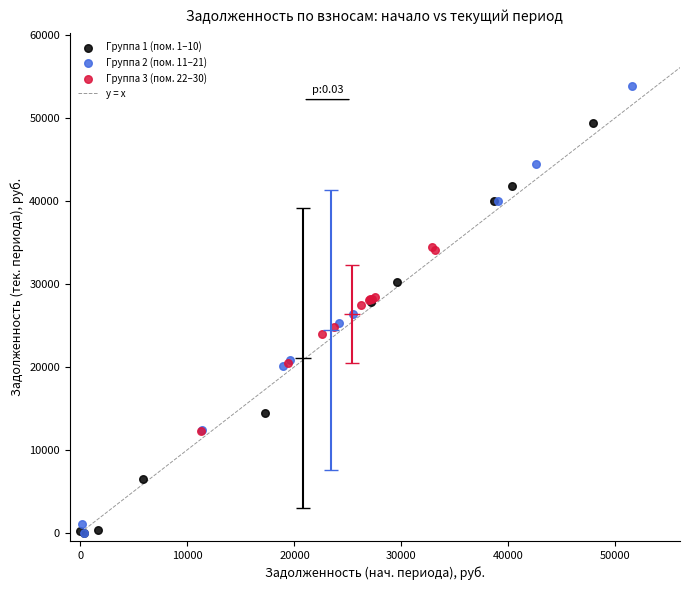

Which series contains the highest Y value?

Группа 2 (пом. 11–21)